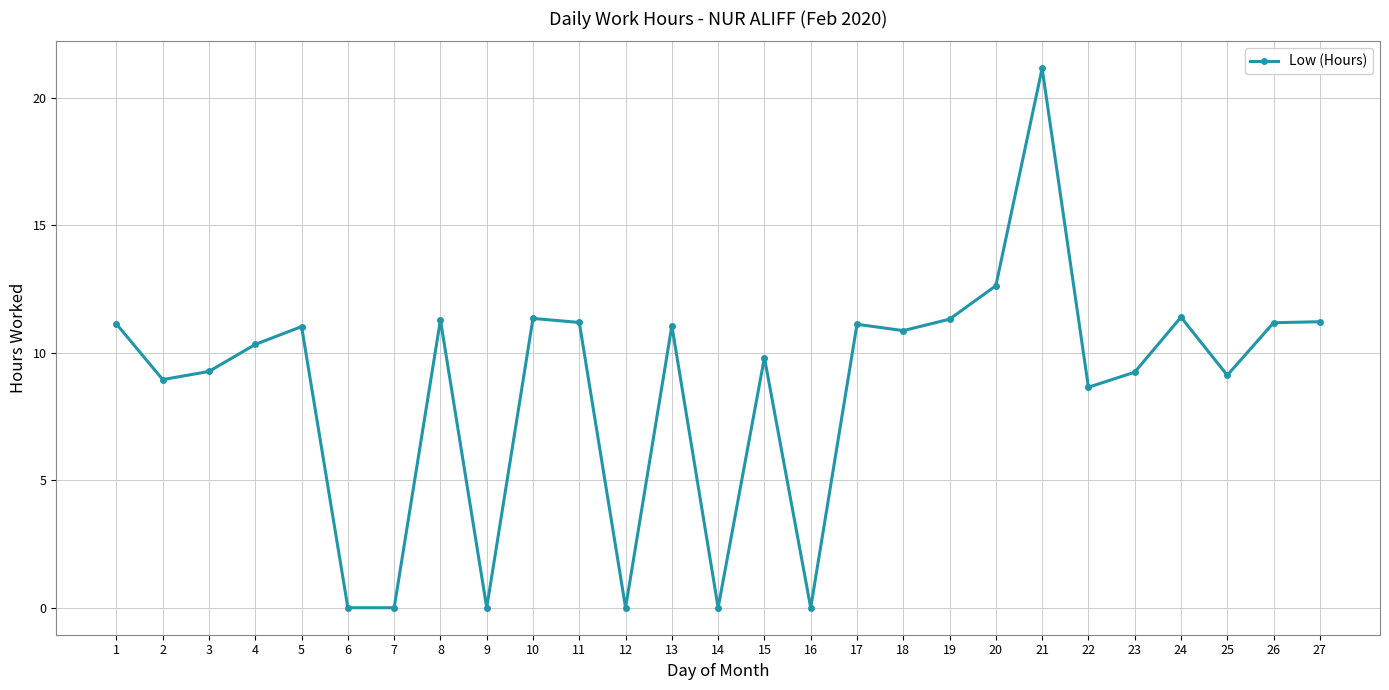

Does the chart display data point markers on the line(s)?

Yes